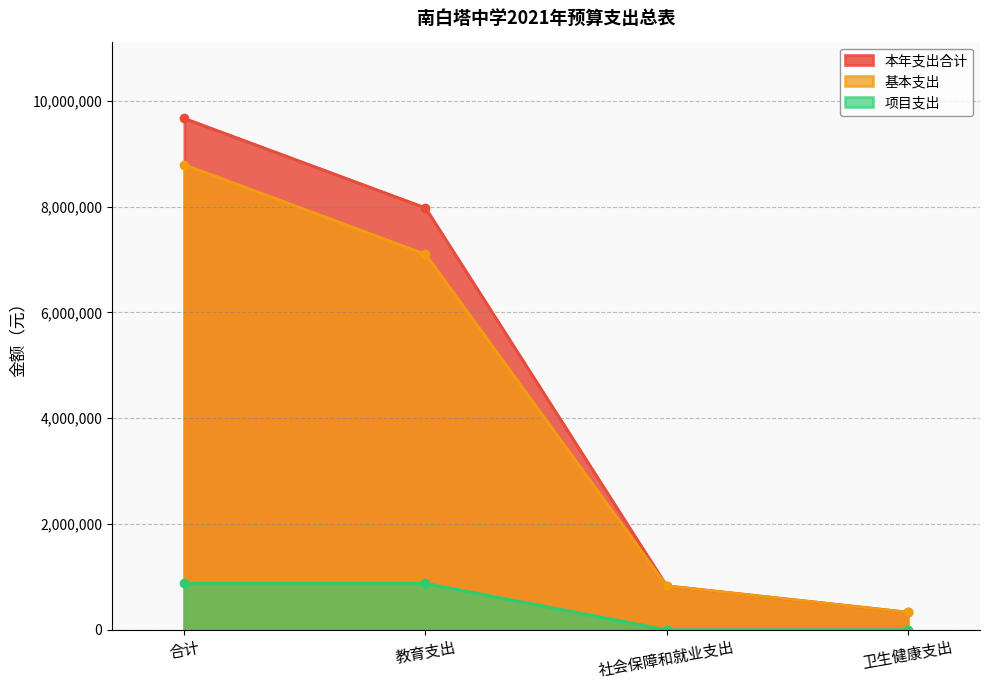

What is the value of the 基本支出 point at the 3rd from the left?

830000